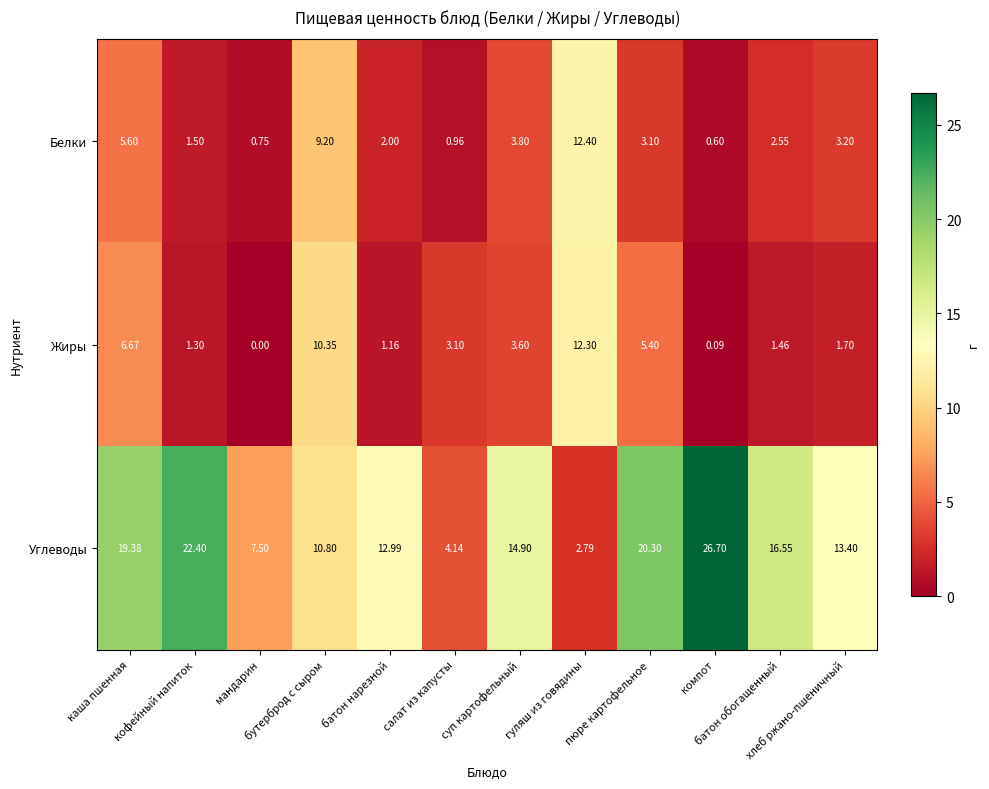

Which series has the largest total across all categories?

Углеводы